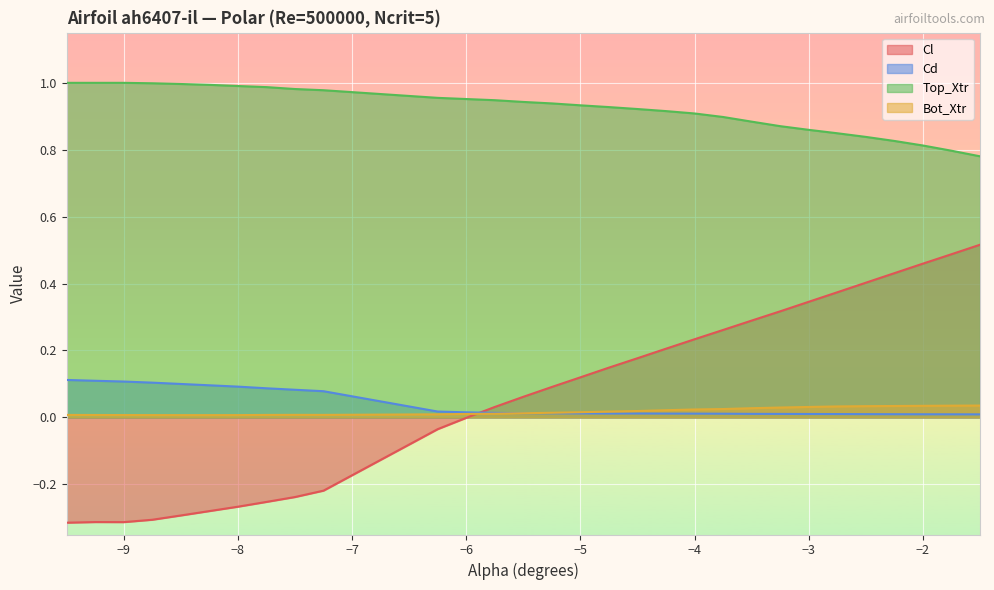

Which series has the largest range (max minus min)?

Cl